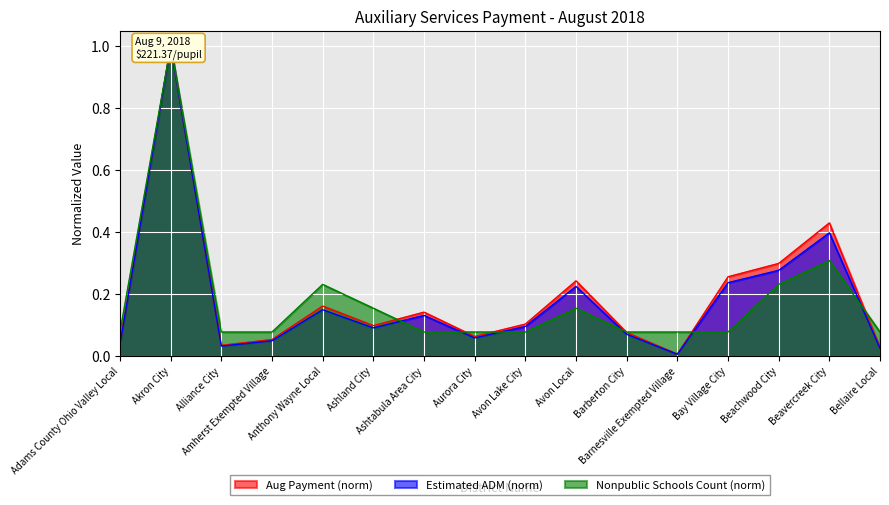

True or false: Total August Payment and Estimated ADM intersect in this chart.

False